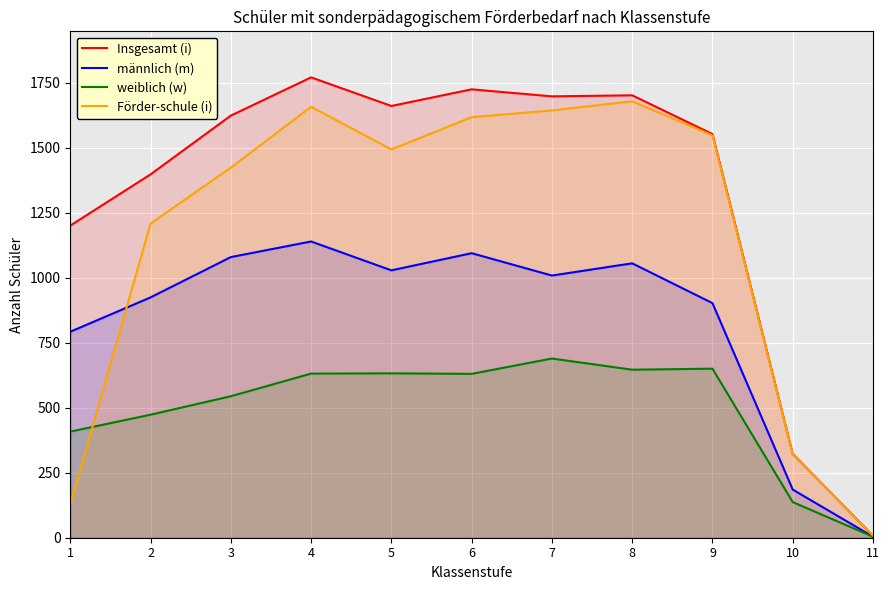

What is the average value of the Insgesamt (i) series?

1332